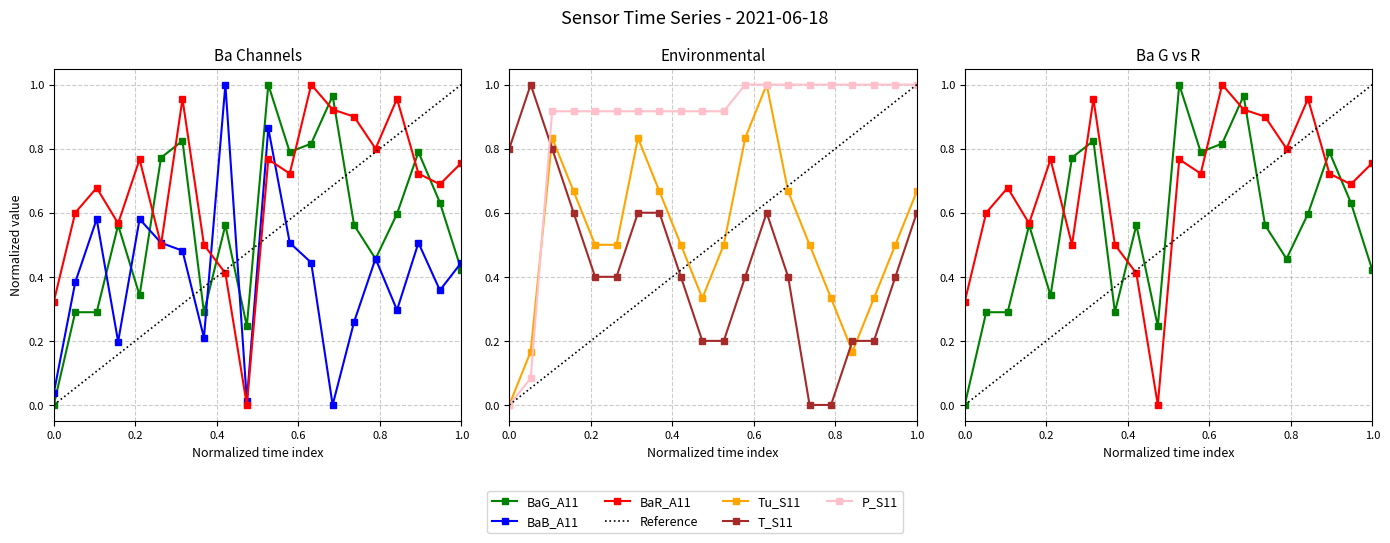

Reading left to right, list all the values displayed in this chart.

BaG_A11: 0.0	0.3	0.3	0.6	0.3	0.8	0.8	0.3	0.6	0.2	1.0	0.8	0.8	1.0	0.6	0.5	0.6	0.8	0.6	0.4
BaB_A11: 0.0	0.4	0.6	0.2	0.6	0.5	0.5	0.2	1.0	0.0	0.9	0.5	0.4	0.0	0.3	0.5	0.3	0.5	0.4	0.4
BaR_A11: 0.3	0.6	0.7	0.6	0.8	0.5	1.0	0.5	0.4	0.0	0.8	0.7	1.0	0.9	0.9	0.8	1.0	0.7	0.7	0.8
Tu_S11: 0.0	0.2	0.8	0.7	0.5	0.5	0.8	0.7	0.5	0.3	0.5	0.8	1.0	0.7	0.5	0.3	0.2	0.3	0.5	0.7
P_S11: 0.0	0.1	0.9	0.9	0.9	0.9	0.9	0.9	0.9	0.9	0.9	1.0	1.0	1.0	1.0	1.0	1.0	1.0	1.0	1.0
T_S11: 0.8	1.0	0.8	0.6	0.4	0.4	0.6	0.6	0.4	0.2	0.2	0.4	0.6	0.4	0.0	0.0	0.2	0.2	0.4	0.6